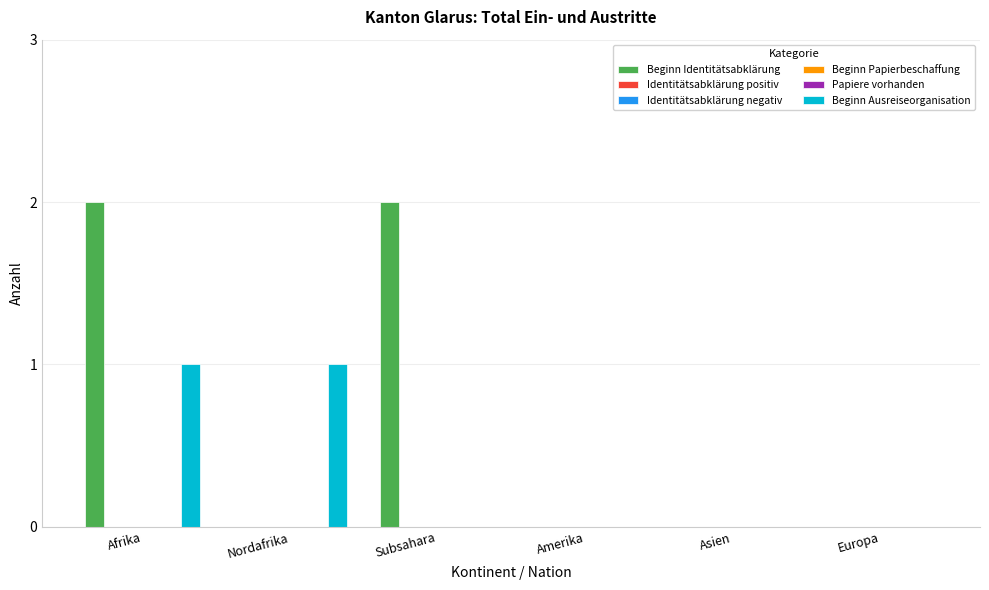

Which has a higher value, Nordafrika or Europa?

Nordafrika